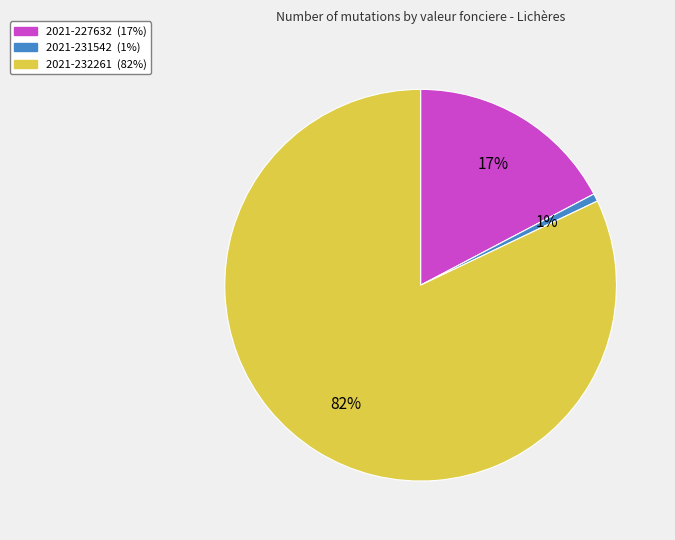

Which slice is the largest?

2021-232261